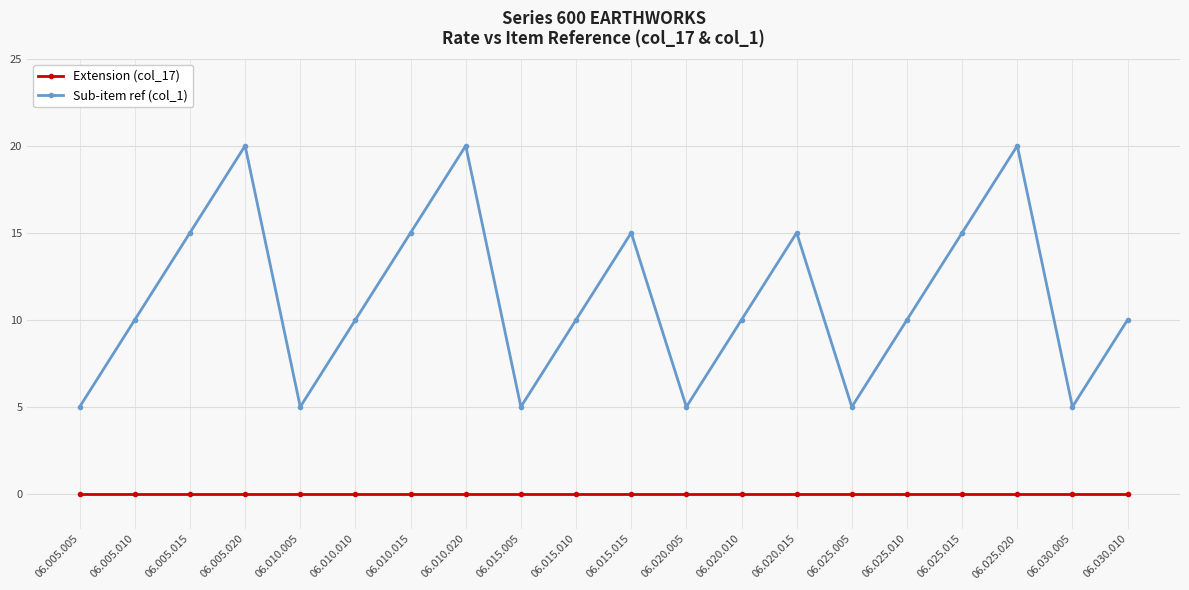

Reading left to right, list all the values displayed in this chart.

Extension (col_17): 0	0	0	0	0	0	0	0	0	0	0	0	0	0	0	0	0	0	0	0
Sub-item ref (col_1): 5	10	15	20	5	10	15	20	5	10	15	5	10	15	5	10	15	20	5	10